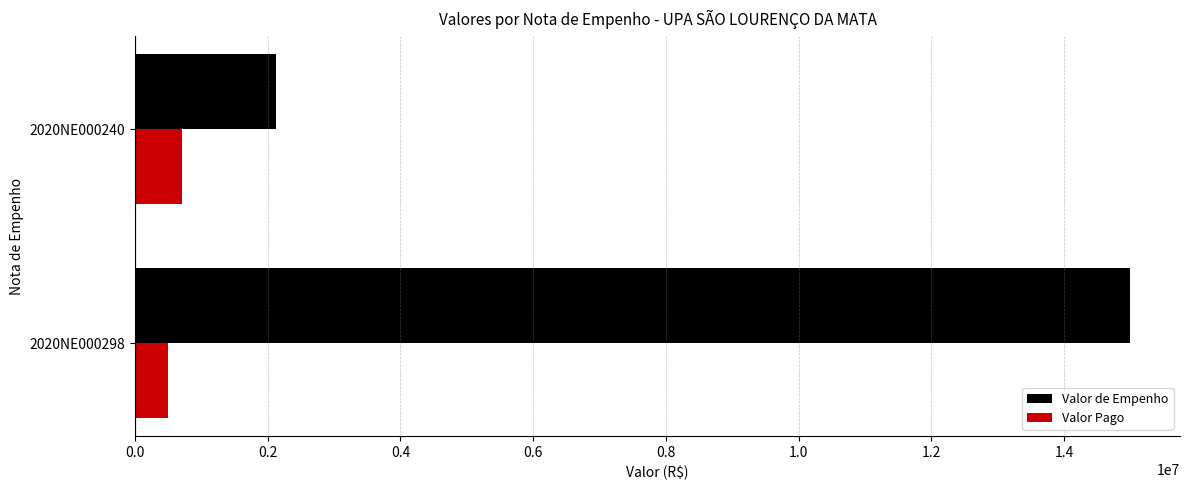

Which series has the largest total across all categories?

Valor de Empenho